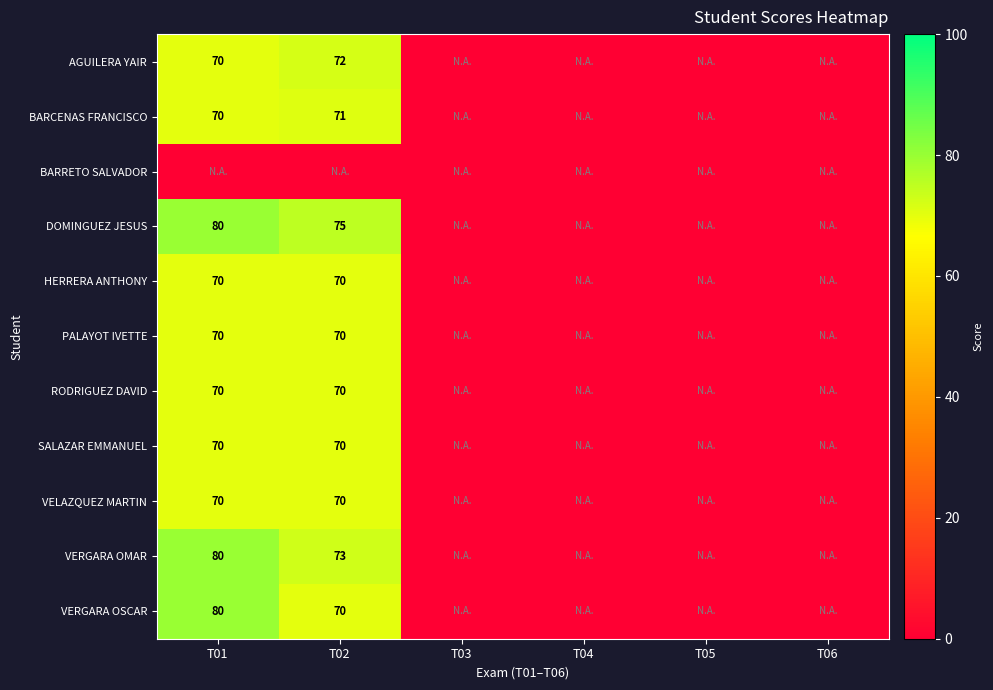

True or false: SALAZAR EMMANUEL has a value of 124 at T01.

False